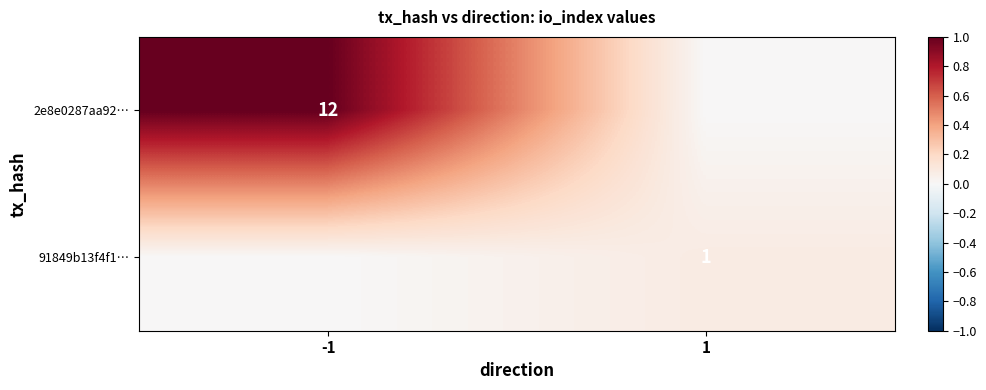

Is it true that 2e8e0287aa92… equals 3 at -1?

False